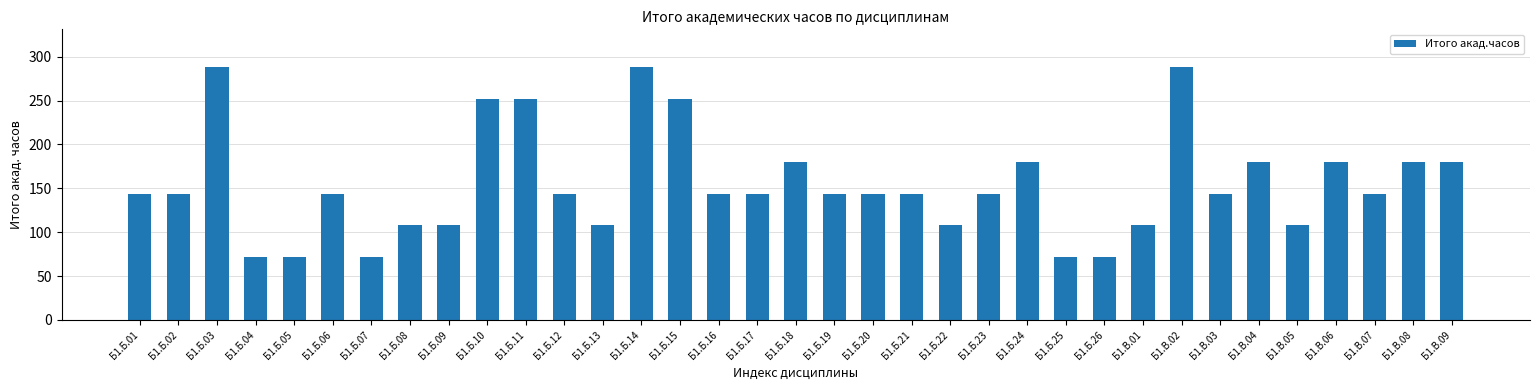

What is the sum of all values?

5436